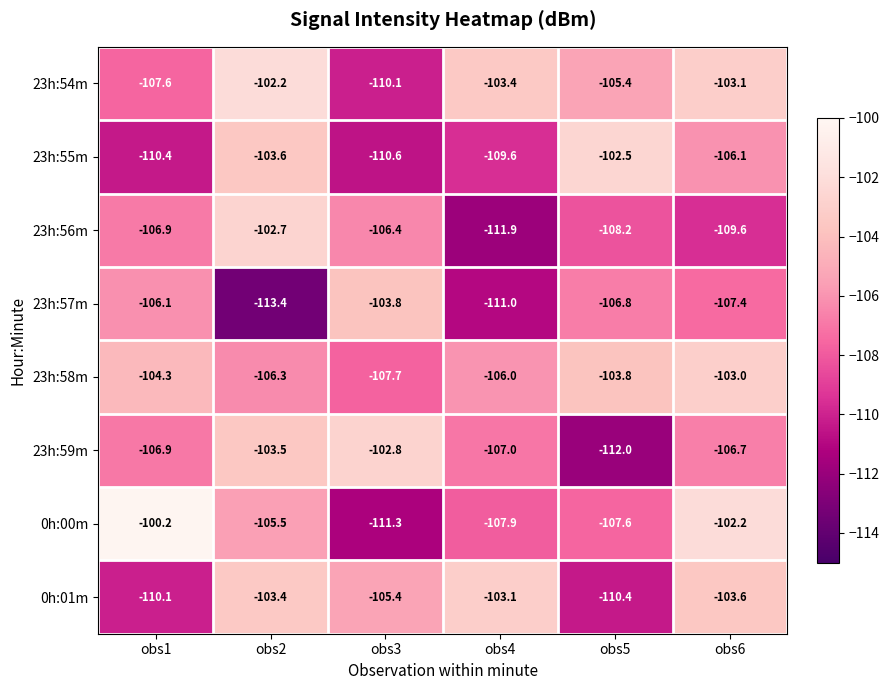

What is the difference between the highest and lowest values at obs4?

8.8